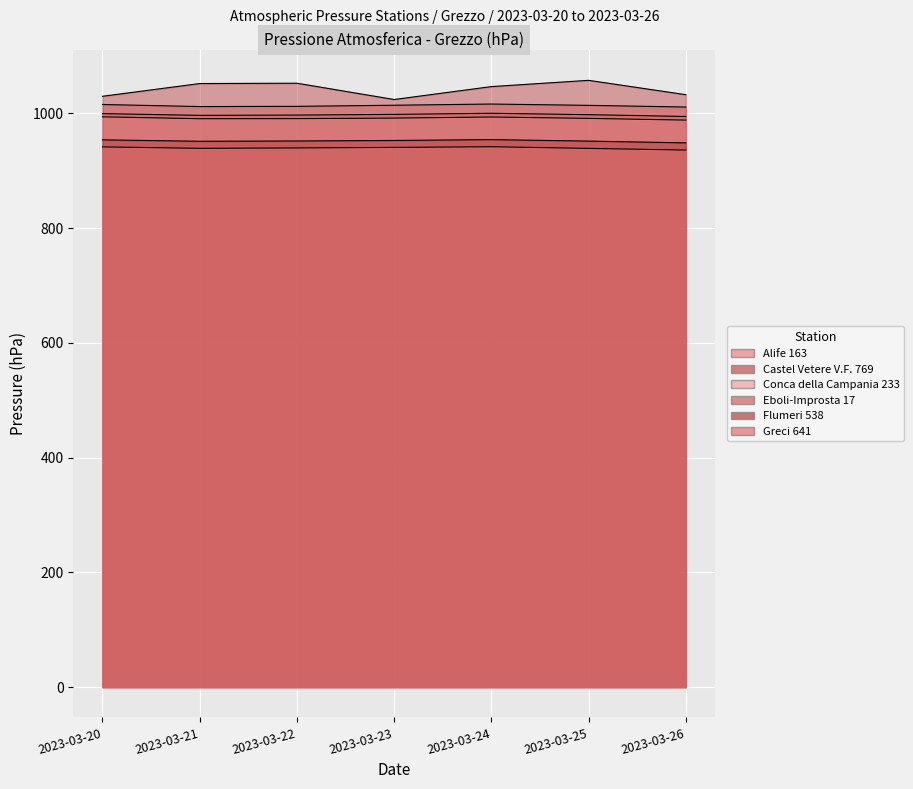

Where is Greci 641 nearest to the value 938?

2023-03-25